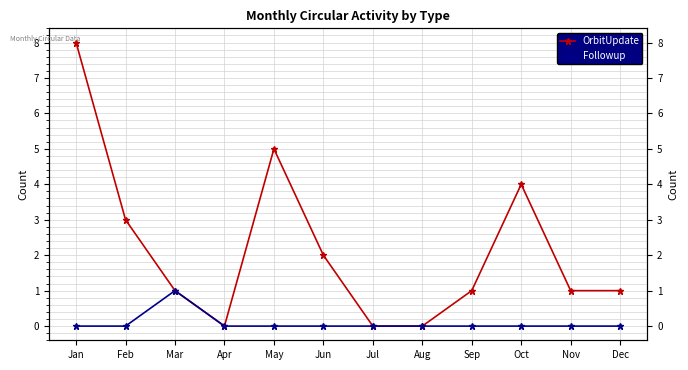

The Followup series shows 1 at Nov. True or false?

False